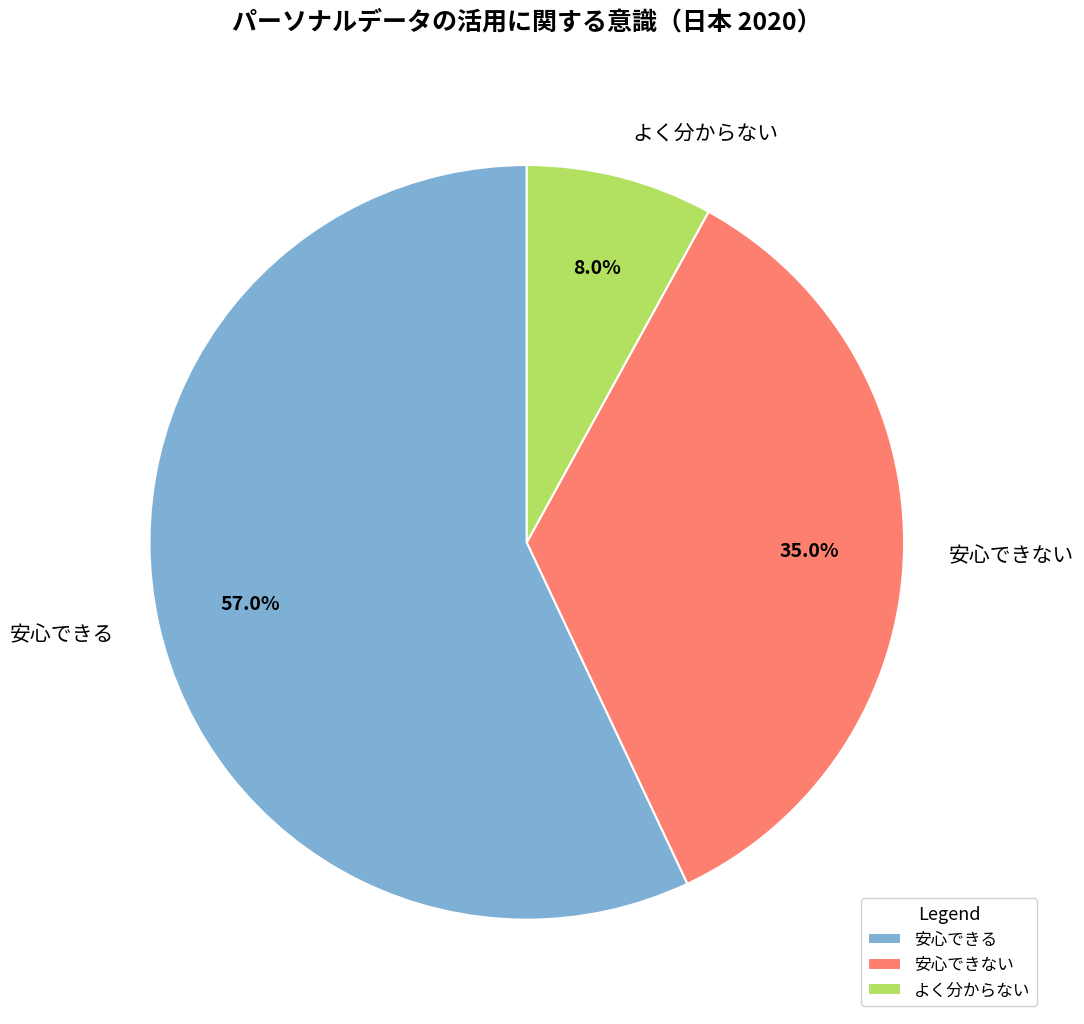

Count the number of slices in the pie.

3